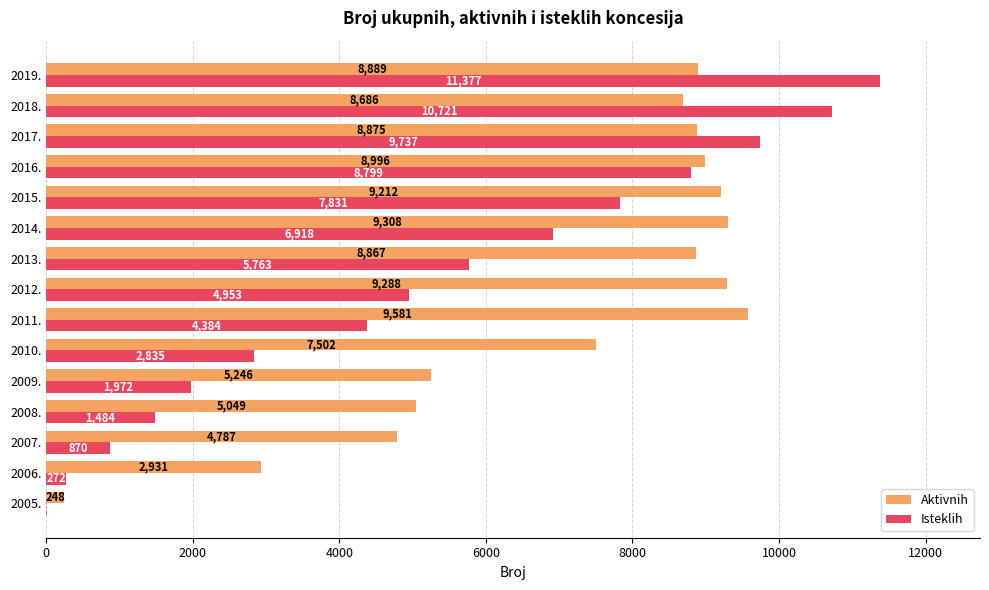

What is the total value across all series at 2013.?

14630